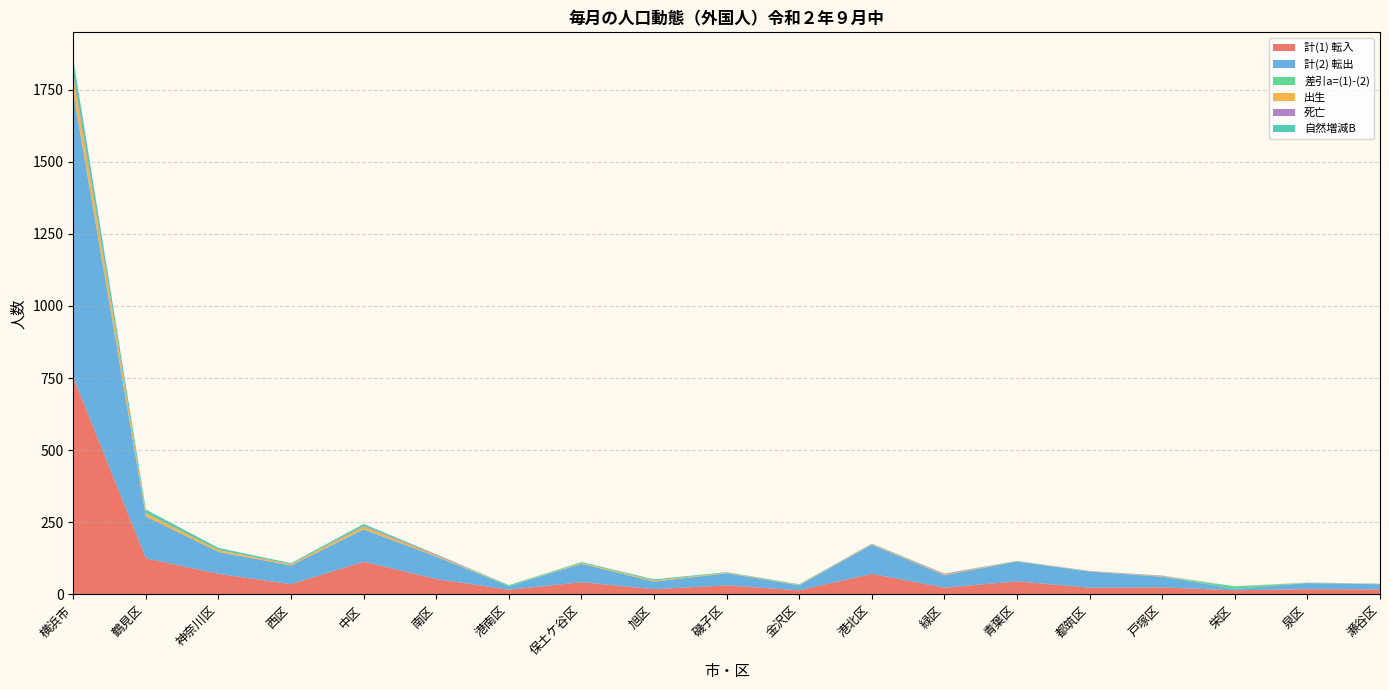

Reading right to left, what are all the values shown in this chart?

計(1) 転入: 瀬谷区=17	泉区=18	栄区=14	戸塚区=24	都筑区=23	青葉区=45	緑区=23	港北区=71	金沢区=14	磯子区=31	旭区=18	保土ケ谷区=42	港南区=16	南区=53	中区=113	西区=35	神奈川区=71	鶴見区=125	横浜市=753
計(2) 転出: 瀬谷区=18	泉区=21	栄区=5	戸塚区=37	都筑区=56	青葉区=69	緑区=43	港北区=101	金沢区=17	磯子区=42	旭区=26	保土ケ谷区=64	港南区=12	南区=78	中区=112	西区=65	神奈川区=76	鶴見区=145	横浜市=987
差引a=(1)-(2): 瀬谷区=-1	泉区=-3	栄区=9	戸塚区=-13	都筑区=-33	青葉区=-24	緑区=-20	港北区=-30	金沢区=-3	磯子区=-11	旭区=-8	保土ケ谷区=-22	港南区=4	南区=-25	中区=1	西区=-30	神奈川区=-5	鶴見区=-20	横浜市=-234
出生: 瀬谷区=1	泉区=1	栄区=0	戸塚区=2	都筑区=1	青葉区=1	緑区=3	港北区=2	金沢区=2	磯子区=2	旭区=4	保土ケ谷区=3	港南区=0	南区=4	中区=9	西区=4	神奈川区=7	鶴見区=12	横浜市=58
死亡: 瀬谷区=0	泉区=0	栄区=0	戸塚区=1	都筑区=1	青葉区=0	緑区=2	港北区=1	金沢区=0	磯子区=0	旭区=0	保土ケ谷区=0	港南区=0	南区=3	中区=2	西区=1	神奈川区=0	鶴見区=0	横浜市=11
自然増減B: 瀬谷区=1	泉区=1	栄区=0	戸塚区=1	都筑区=0	青葉区=1	緑区=1	港北区=1	金沢区=2	磯子区=2	旭区=4	保土ケ谷区=3	港南区=0	南区=1	中区=7	西区=3	神奈川区=7	鶴見区=12	横浜市=47